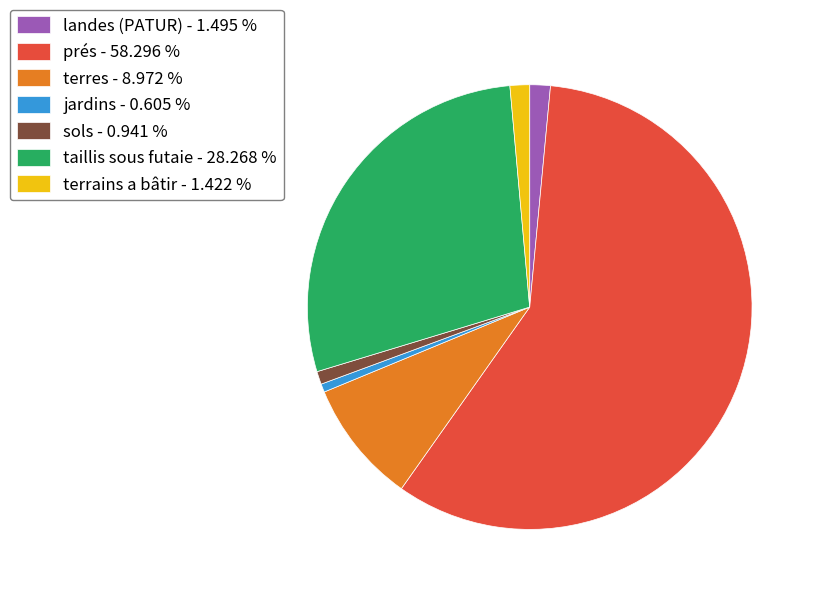

Approximately how many times larger is the value at terres - 8.972 % compared to sols - 0.941 %?

9.5